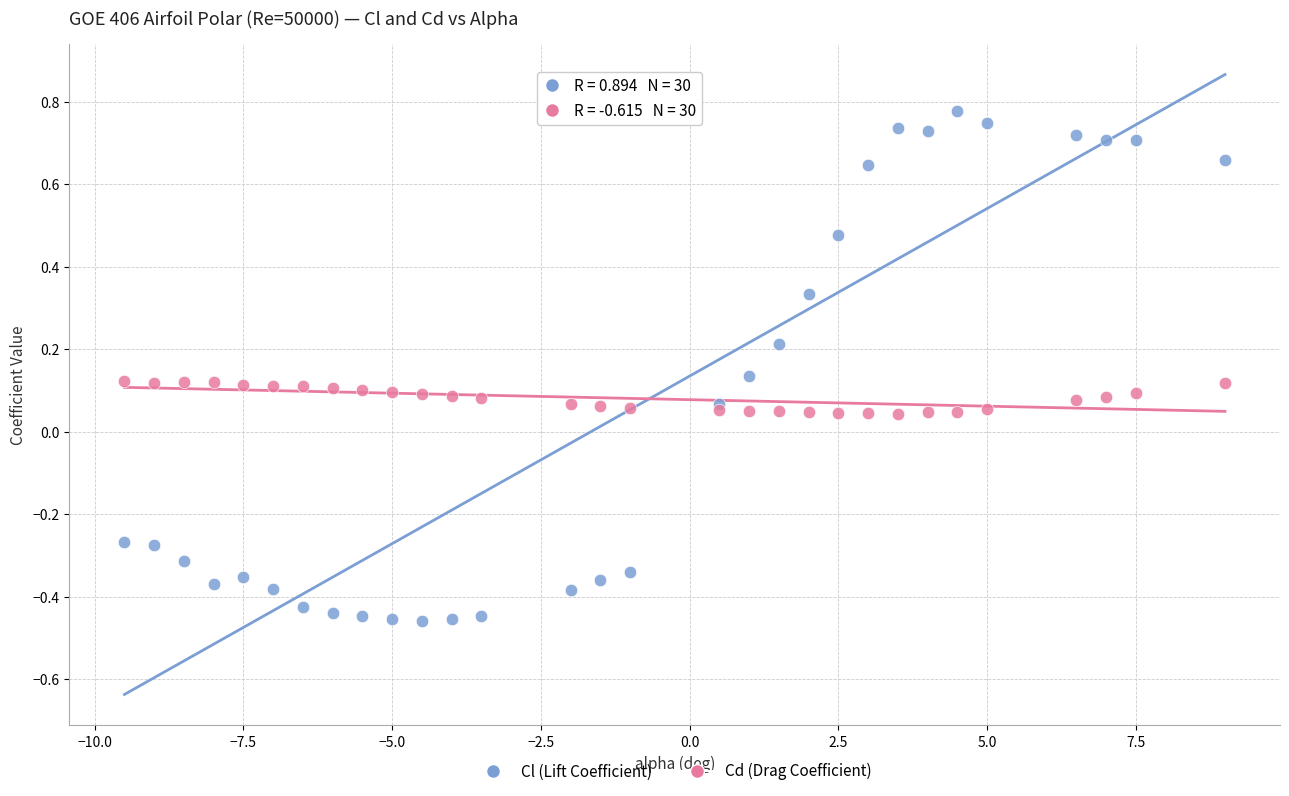

Which series reaches the maximum Y coordinate?

Cl (Lift Coefficient)